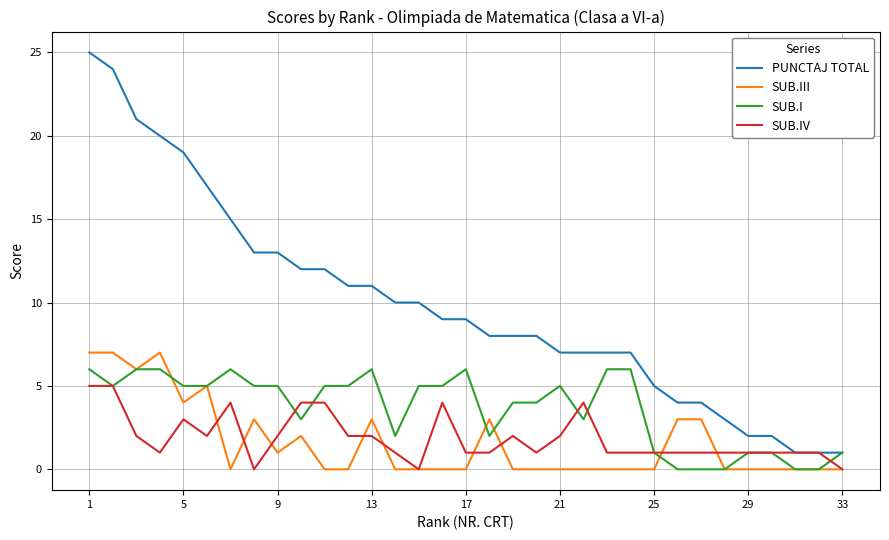

What is the highest value of the PUNCTAJ TOTAL series?

25